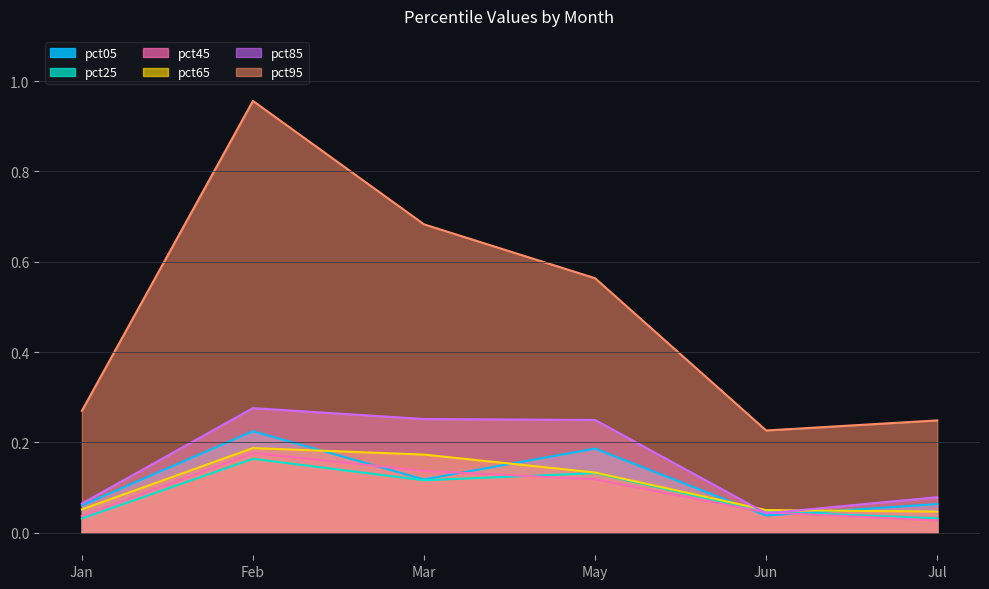

At which label is pct45 closest to 0?

Jul